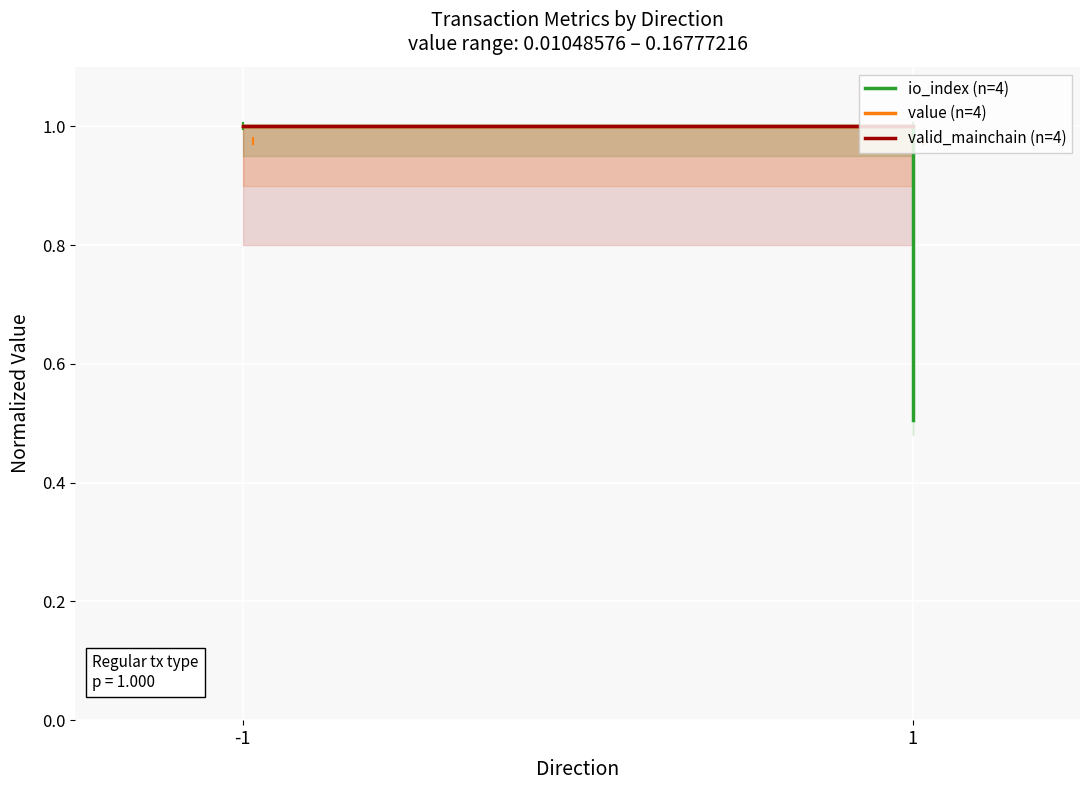

Reading right to left, extract all data points from this chart.

io_index (n=4): 0.5	1.0
value (n=4): 1.0	1.0
valid_mainchain (n=4): 1.0	1.0